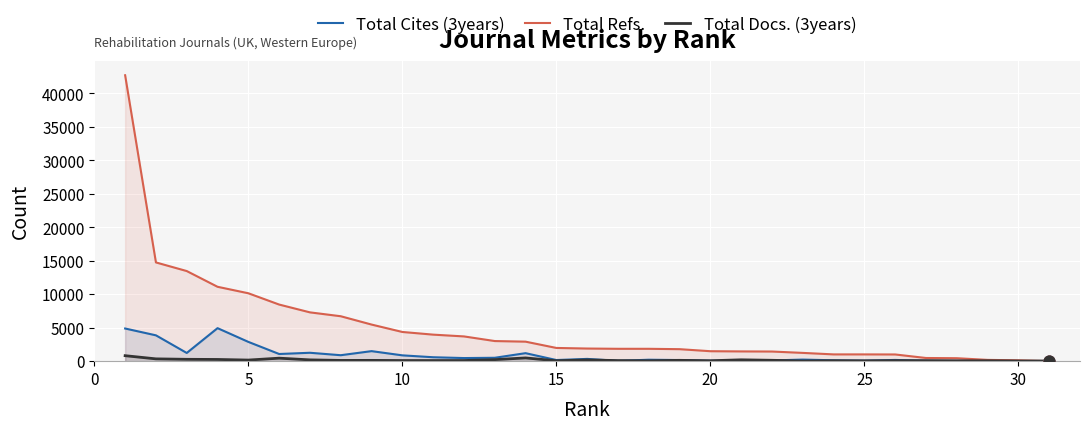

Rank the series by their maximum value, from highest to lowest.

Total Refs., Total Cites (3years), Total Docs. (3years)